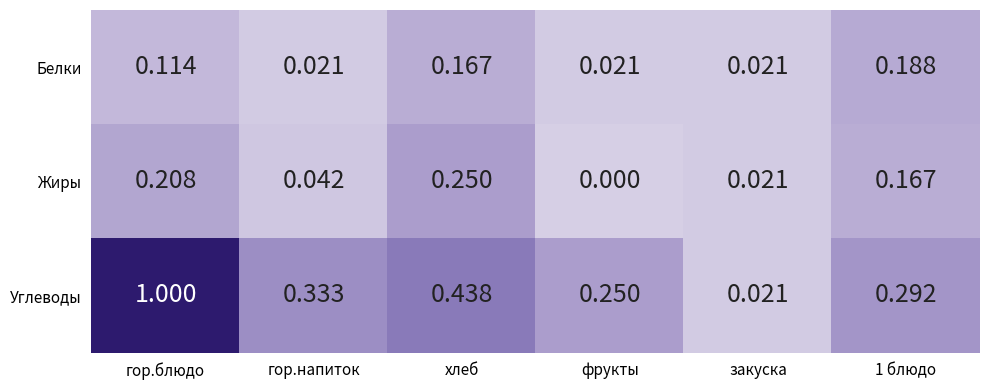

At which label is Жиры closest to 0?

фрукты